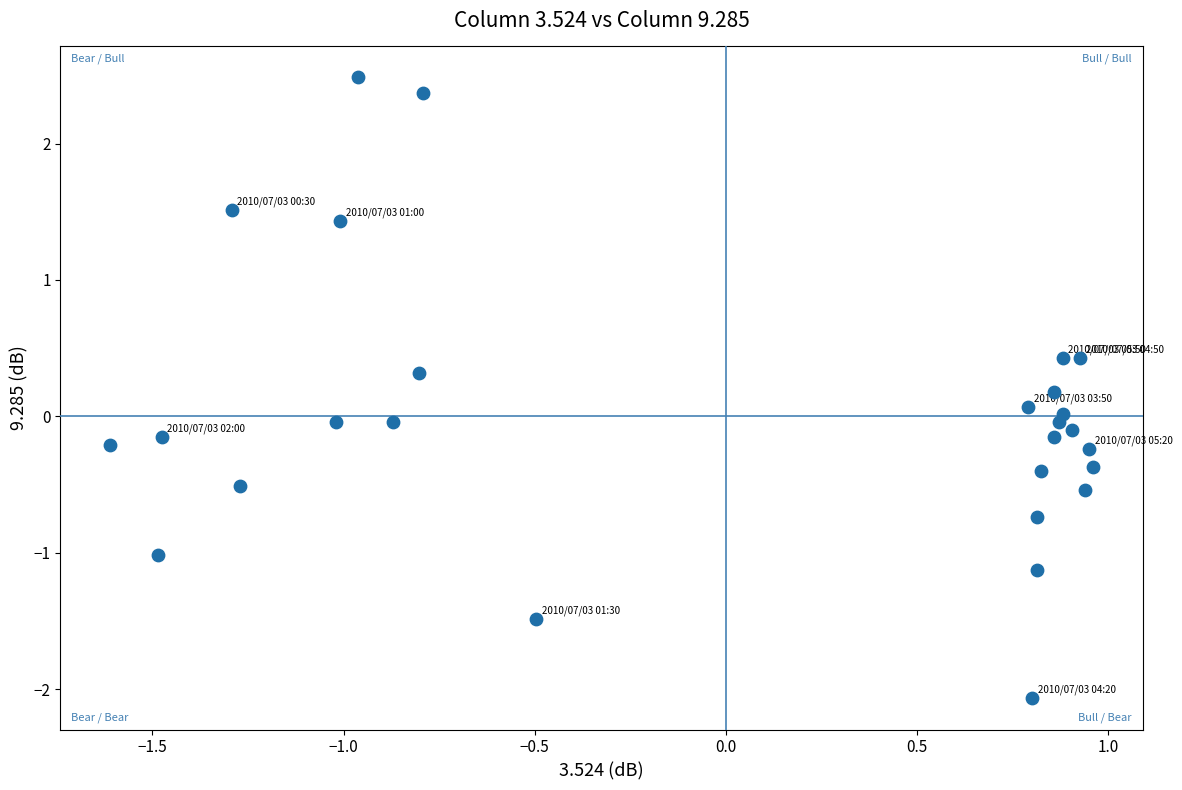

What is the range of X values (max minus min)?

2.6